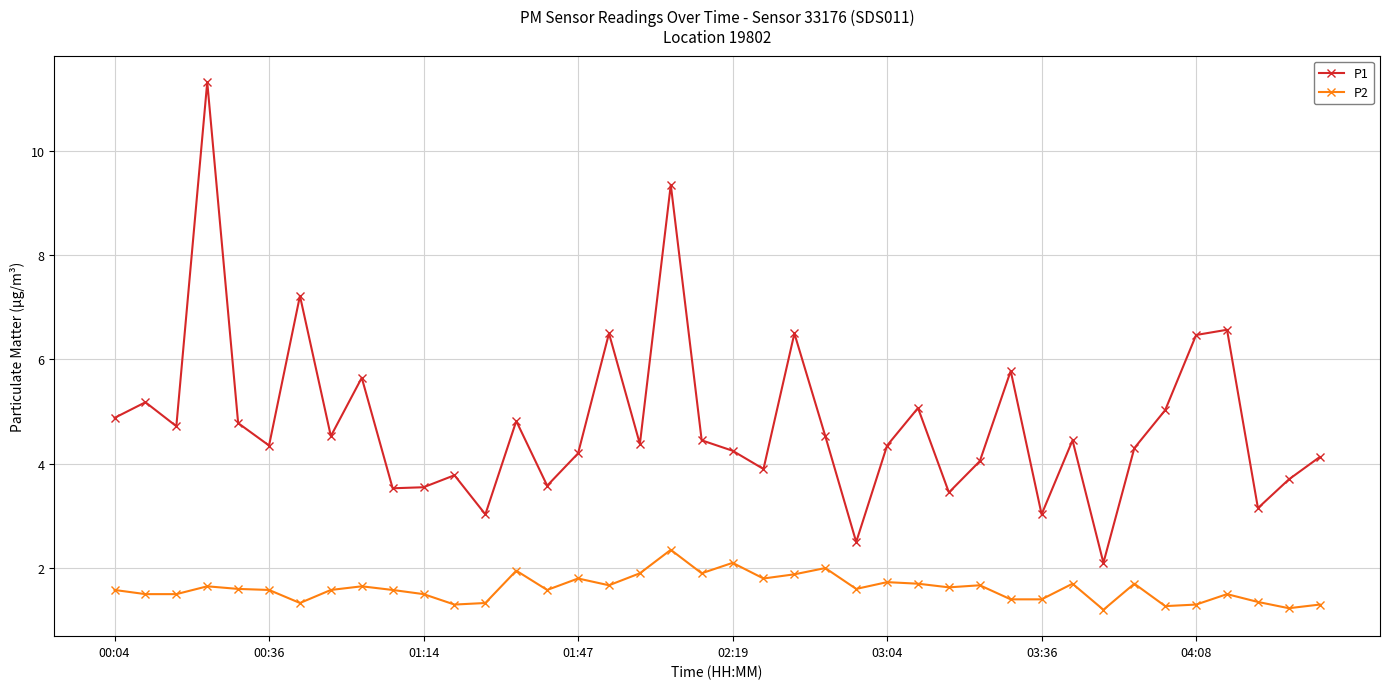

What is the greatest value displayed?

11.3